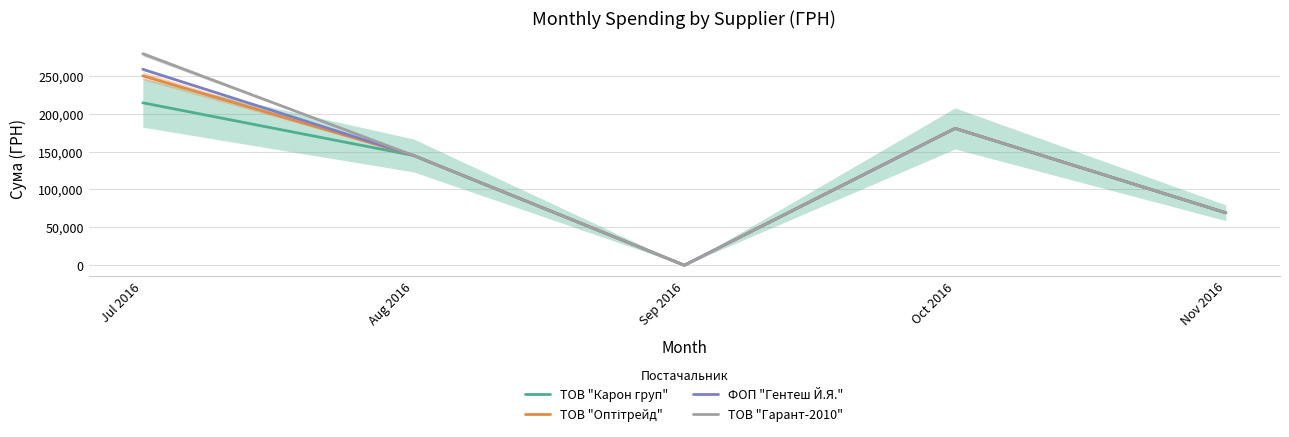

What is the label of the 2nd point from the right?

Oct 2016